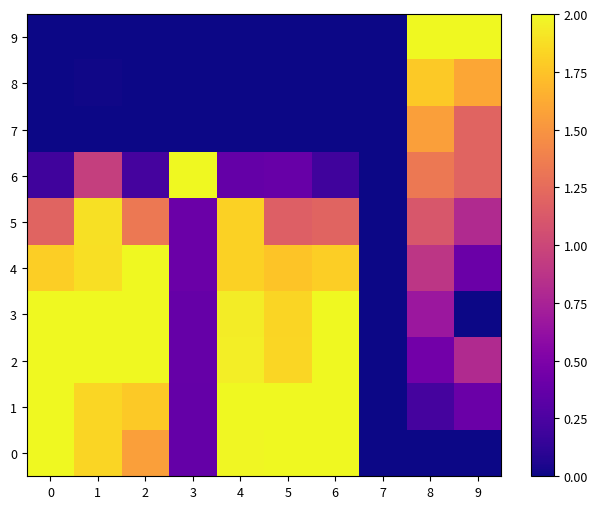

At how many categories does at least one series exceed 1?

9